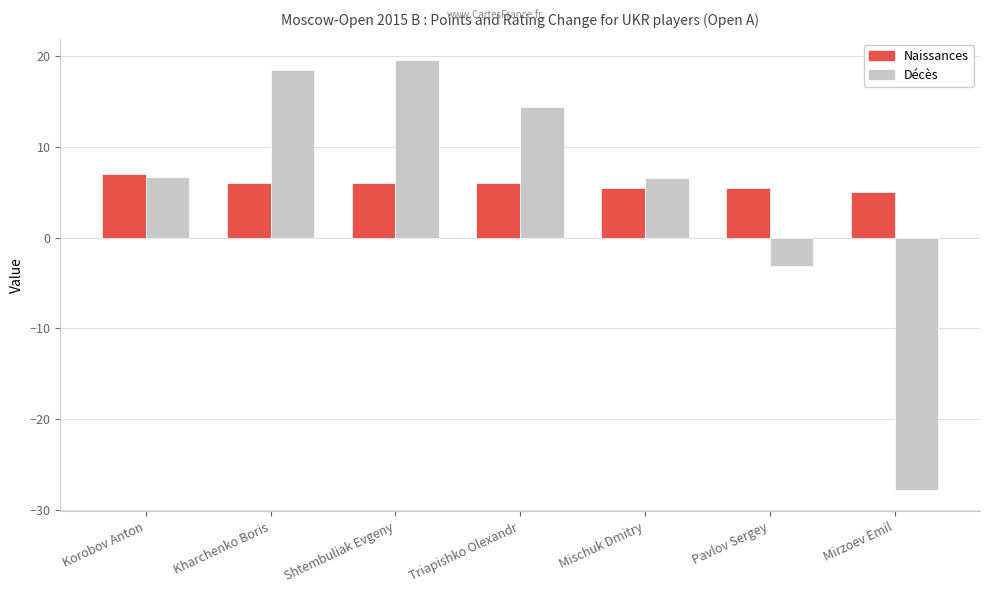

What is the total value across all series at Mischuk Dmitry?

12.1